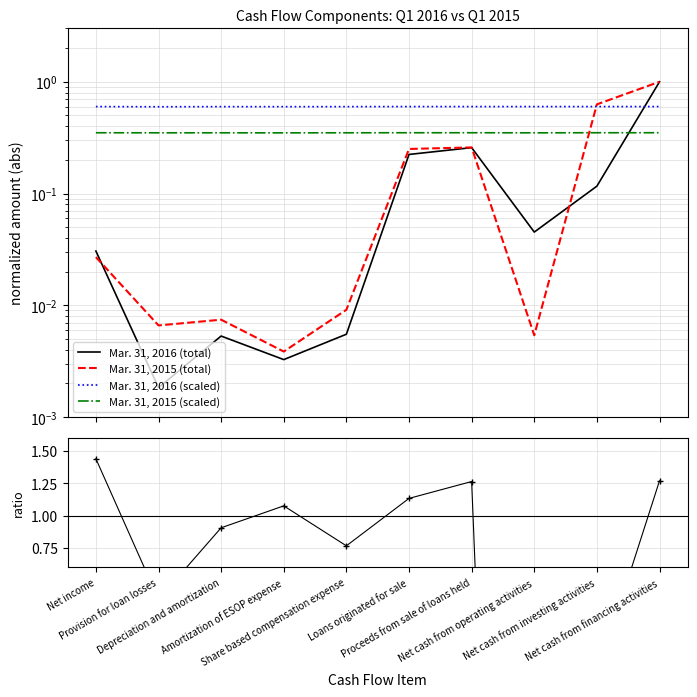

At which category does Mar. 31, 2015 (scaled) reach its first local peak?

Depreciation and amortization